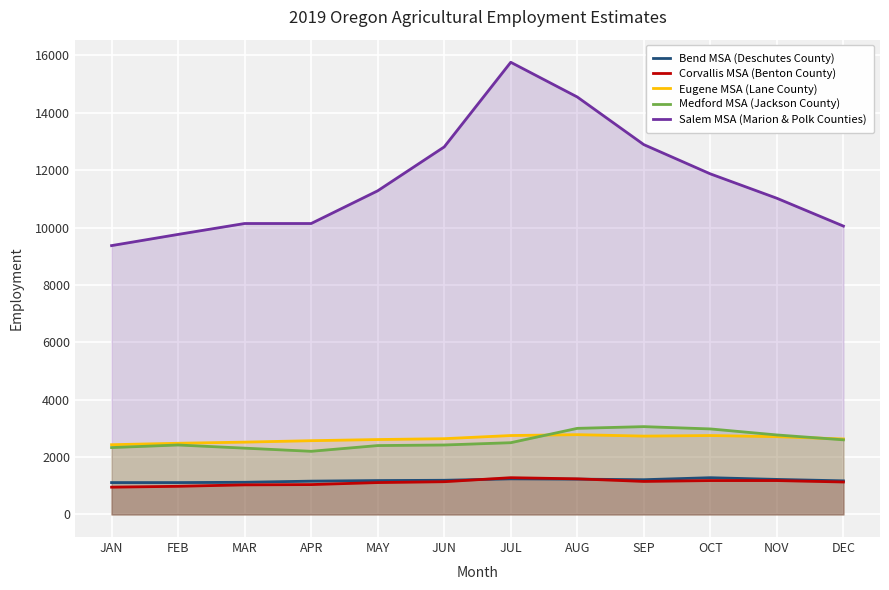

What is the difference between the maximum and minimum values in the Eugene MSA (Lane County) series?

350